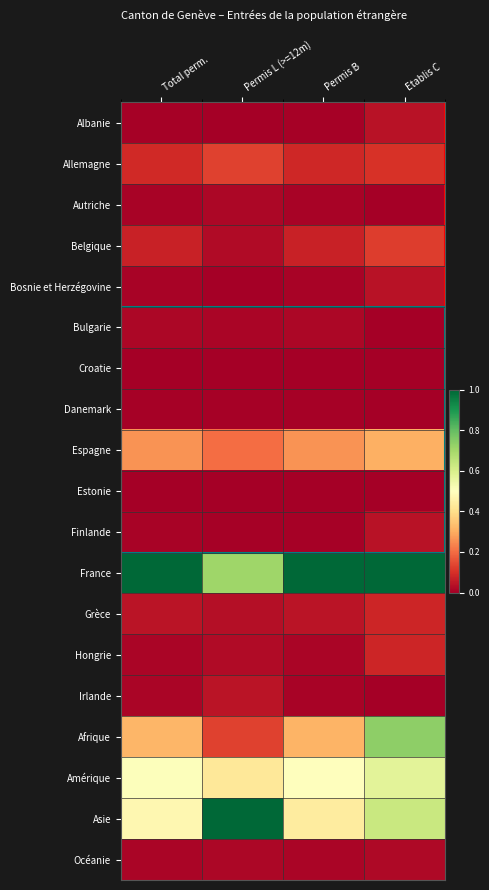

Reading left to right, list all the values displayed in this chart.

Albanie: Total perm.=0.0	Permis L (>=12m)=0.0	Permis B=0.0	Etablis C=0.0
Allemagne: Total perm.=0.1	Permis L (>=12m)=0.1	Permis B=0.1	Etablis C=0.1
Autriche: Total perm.=0.0	Permis L (>=12m)=0.0	Permis B=0.0	Etablis C=0.0
Belgique: Total perm.=0.1	Permis L (>=12m)=0.0	Permis B=0.1	Etablis C=0.1
Bosnie et Herzégovine: Total perm.=0.0	Permis L (>=12m)=0.0	Permis B=0.0	Etablis C=0.0
Bulgarie: Total perm.=0.0	Permis L (>=12m)=0.0	Permis B=0.0	Etablis C=0.0
Croatie: Total perm.=0.0	Permis L (>=12m)=0.0	Permis B=0.0	Etablis C=0.0
Danemark: Total perm.=0.0	Permis L (>=12m)=0.0	Permis B=0.0	Etablis C=0.0
Espagne: Total perm.=0.3	Permis L (>=12m)=0.2	Permis B=0.3	Etablis C=0.3
Estonie: Total perm.=0.0	Permis L (>=12m)=0.0	Permis B=0.0	Etablis C=0.0
Finlande: Total perm.=0.0	Permis L (>=12m)=0.0	Permis B=0.0	Etablis C=0.0
France: Total perm.=1.0	Permis L (>=12m)=0.7	Permis B=1.0	Etablis C=1.0
Grèce: Total perm.=0.0	Permis L (>=12m)=0.0	Permis B=0.0	Etablis C=0.1
Hongrie: Total perm.=0.0	Permis L (>=12m)=0.0	Permis B=0.0	Etablis C=0.1
Irlande: Total perm.=0.0	Permis L (>=12m)=0.0	Permis B=0.0	Etablis C=0.0
Afrique: Total perm.=0.3	Permis L (>=12m)=0.1	Permis B=0.3	Etablis C=0.7
Amérique: Total perm.=0.5	Permis L (>=12m)=0.4	Permis B=0.5	Etablis C=0.6
Asie: Total perm.=0.5	Permis L (>=12m)=1.0	Permis B=0.4	Etablis C=0.6
Océanie: Total perm.=0.0	Permis L (>=12m)=0.0	Permis B=0.0	Etablis C=0.0